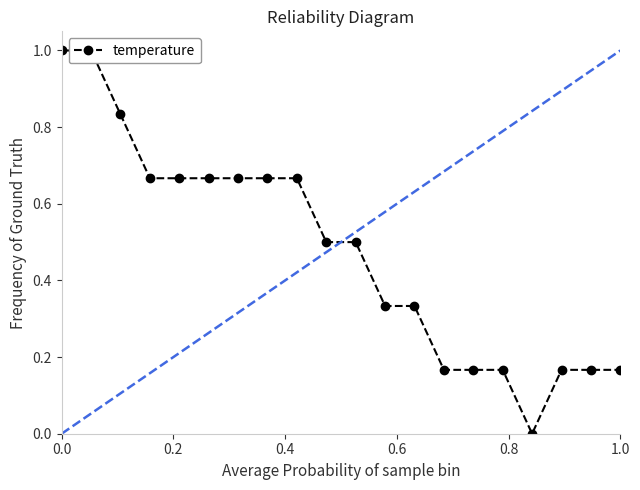

How many interior local valleys (lower than both neighbors) does the data have?

1